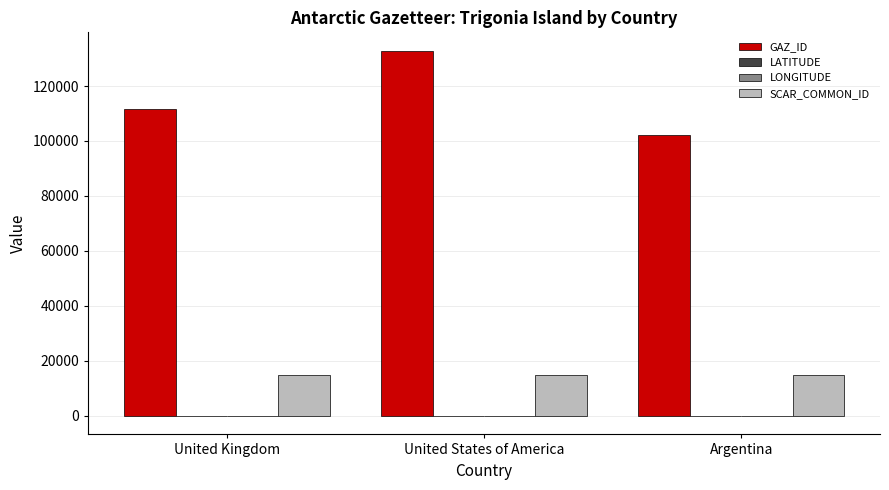

Which series changed the most between United States of America and Argentina?

GAZ_ID